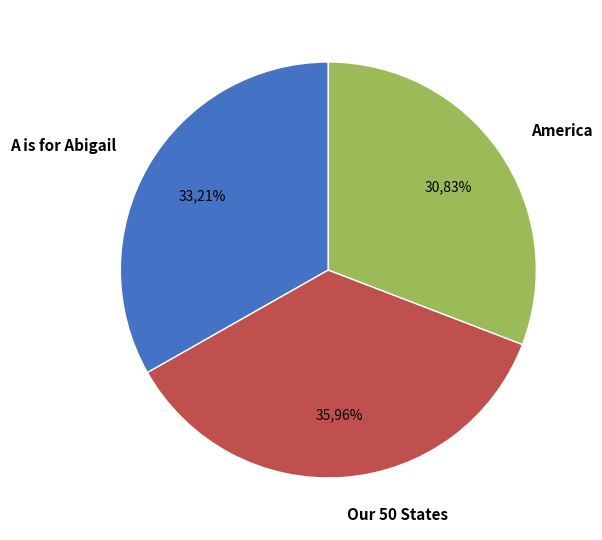

Is there any slice that represents more than half of the pie?

No